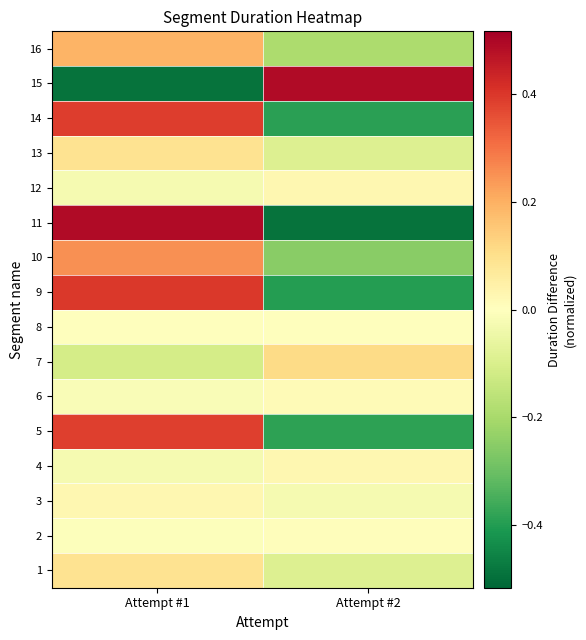

What is the total value across all series at Attempt #1?

1.6